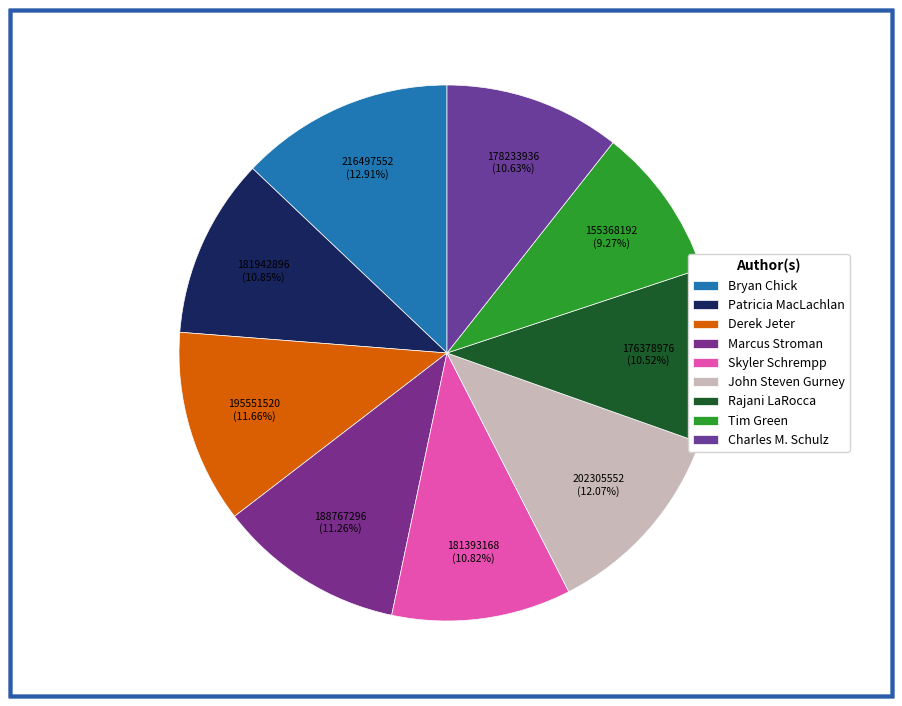

Which slice is the smallest?

Tim Green